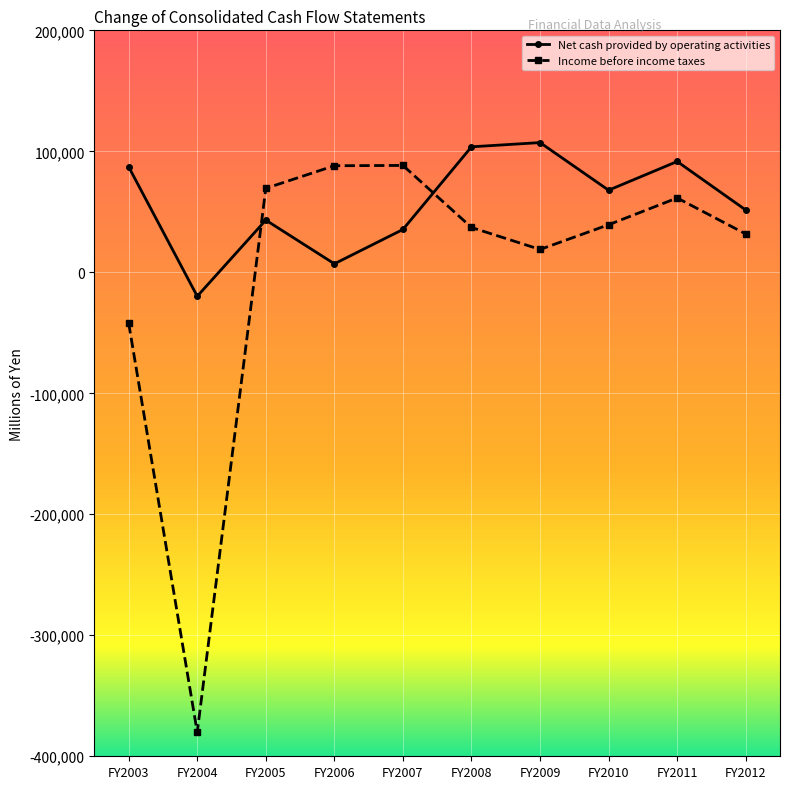

How many interior local valleys does the Net cash provided by operating activities series have?

3